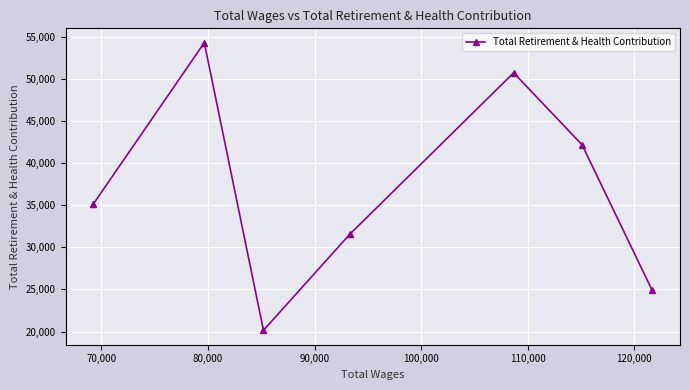

What is the greatest value displayed?

54296